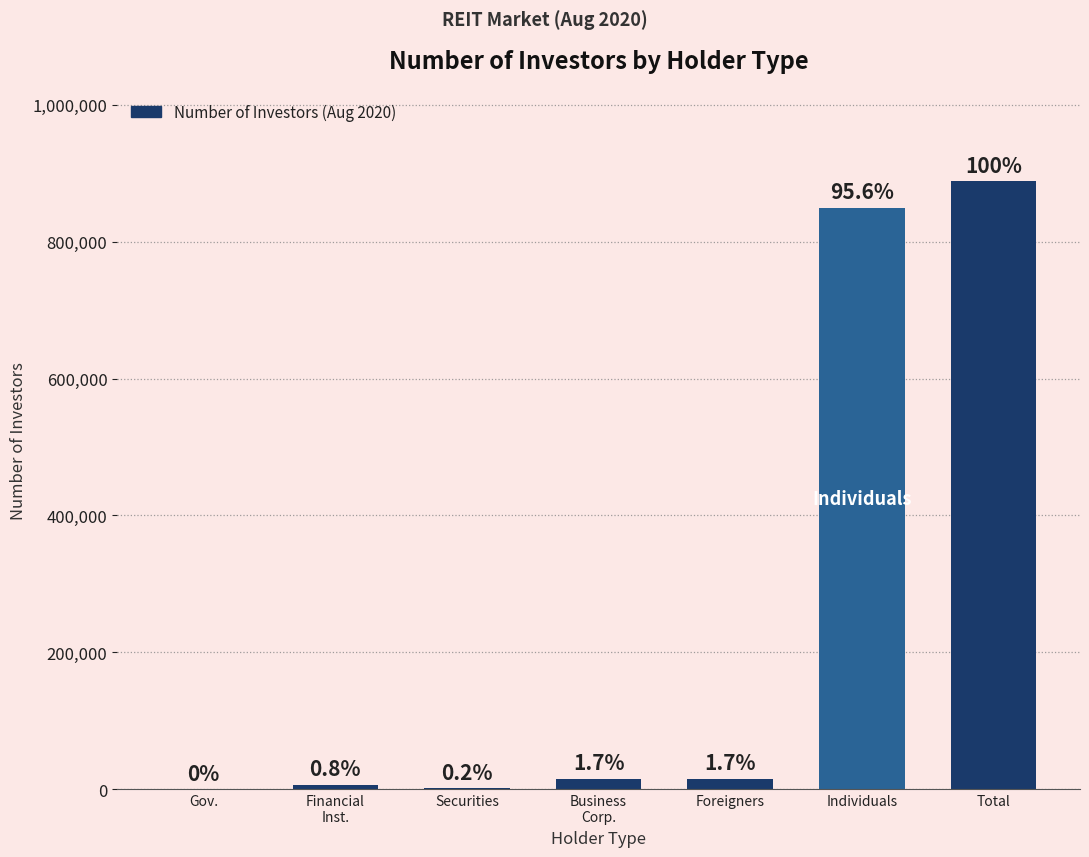

Are the bars horizontal?

No